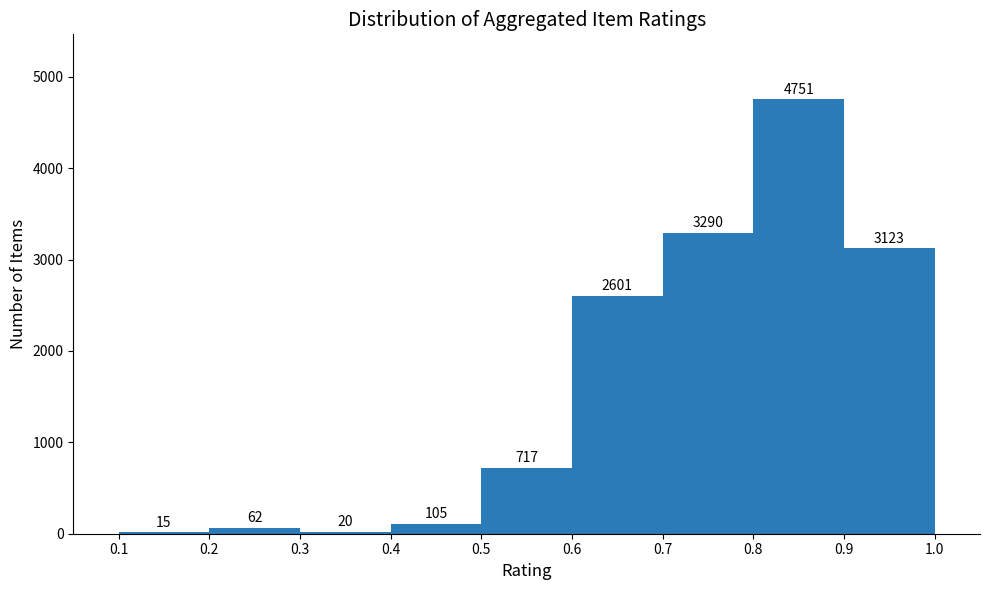

Reading left to right, transcribe this chart: for each bar, give the range it covers on the x-axis and its height.

0.1 to 0.2: 15
0.2 to 0.3: 62
0.3 to 0.4: 20
0.4 to 0.5: 105
0.5 to 0.6: 717
0.6 to 0.7: 2601
0.7 to 0.8: 3290
0.8 to 0.9: 4751
0.9 to 1.0: 3123